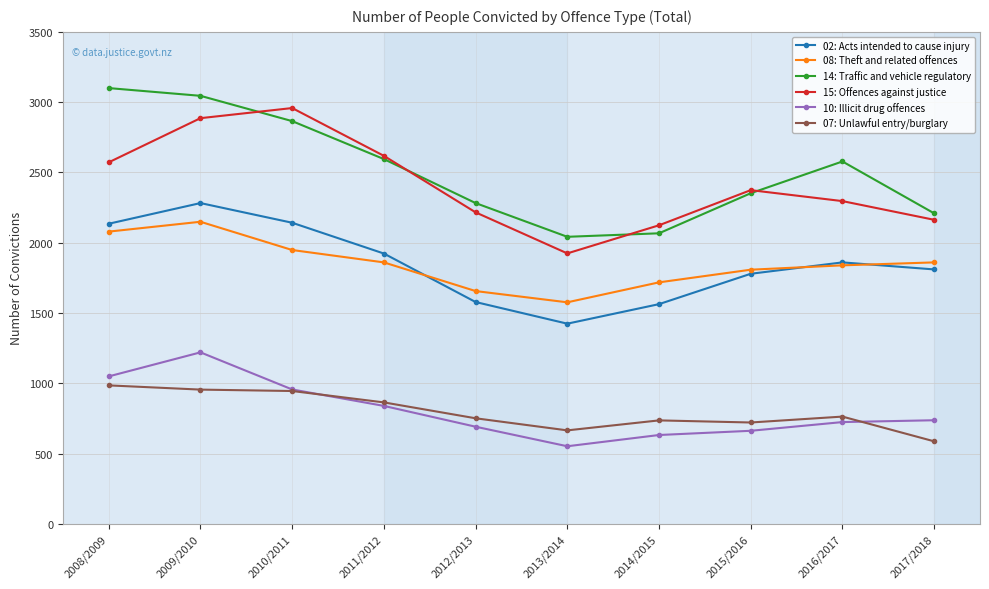

What is the total value across all series at 2008/2009?

11920